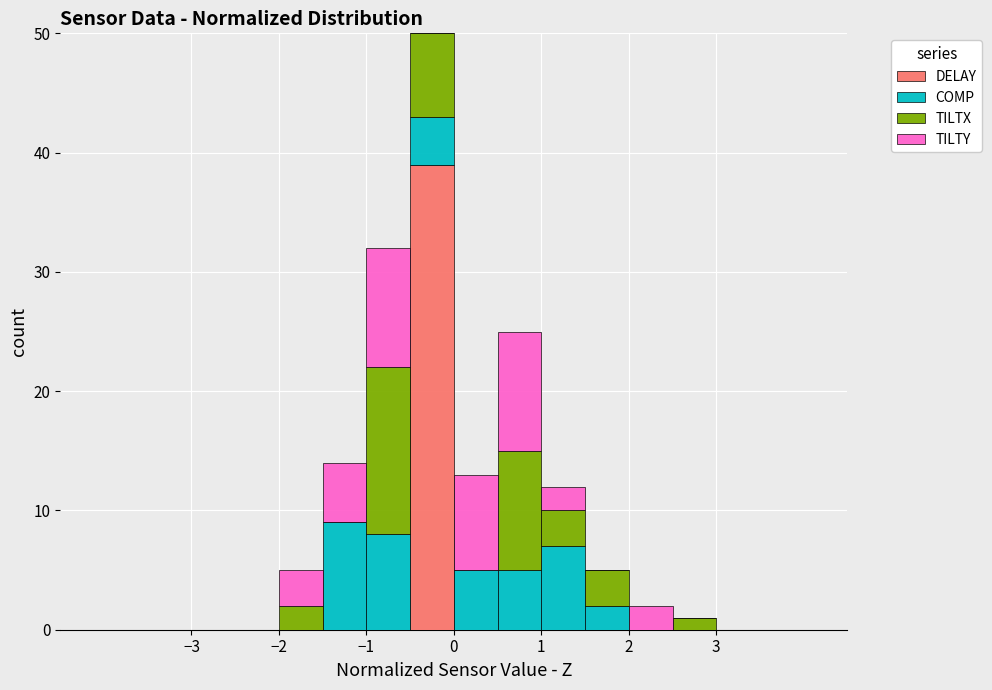

What is the total height of the stacked bar covering -0.5 to 0.0 on the x-axis? The values are not printed on the chart, so give them approximately, as read against the axis.

50